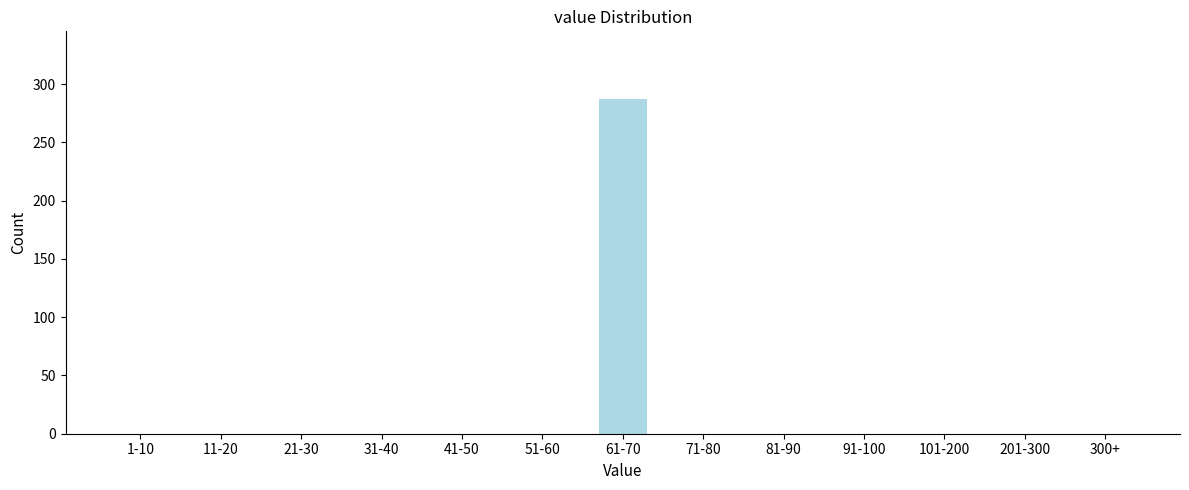

Reading left to right, what are all the values shown in this chart?

1-10=0	11-20=0	21-30=0	31-40=0	41-50=0	51-60=0	61-70=287	71-80=0	81-90=0	91-100=0	101-200=0	201-300=0	300+=0